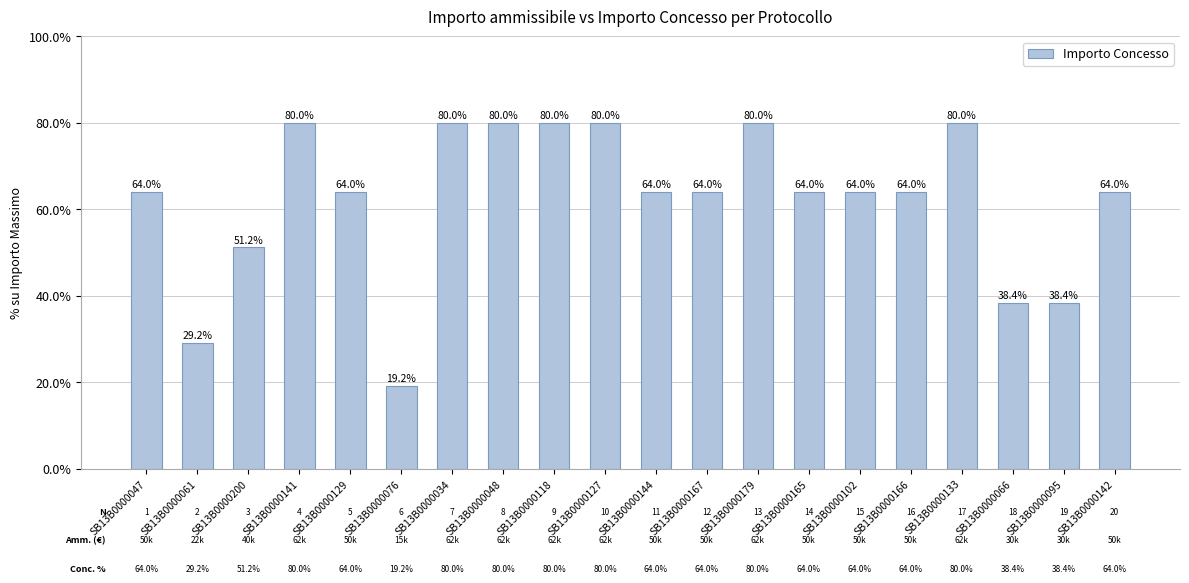

The value at SB13B0000129 is 109.0. True or false?

False